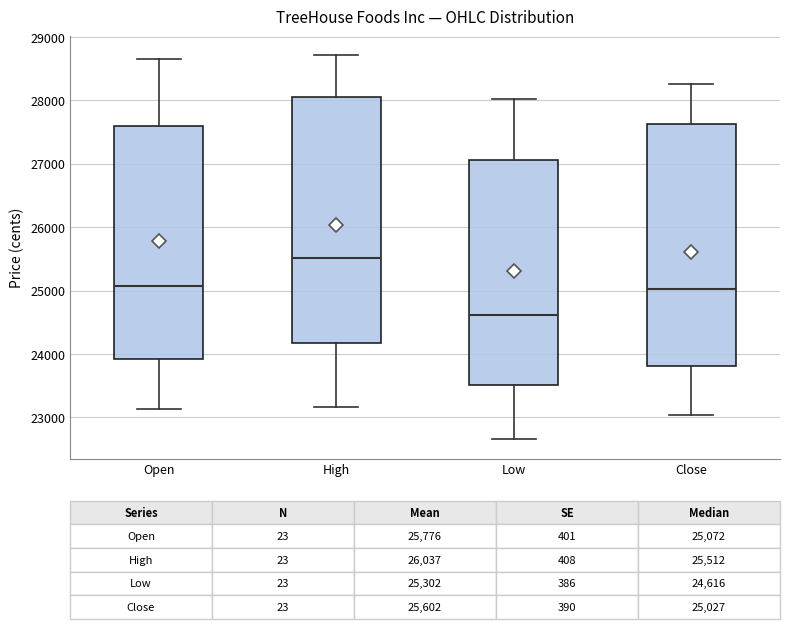

Which box has the lowest median line?

Low